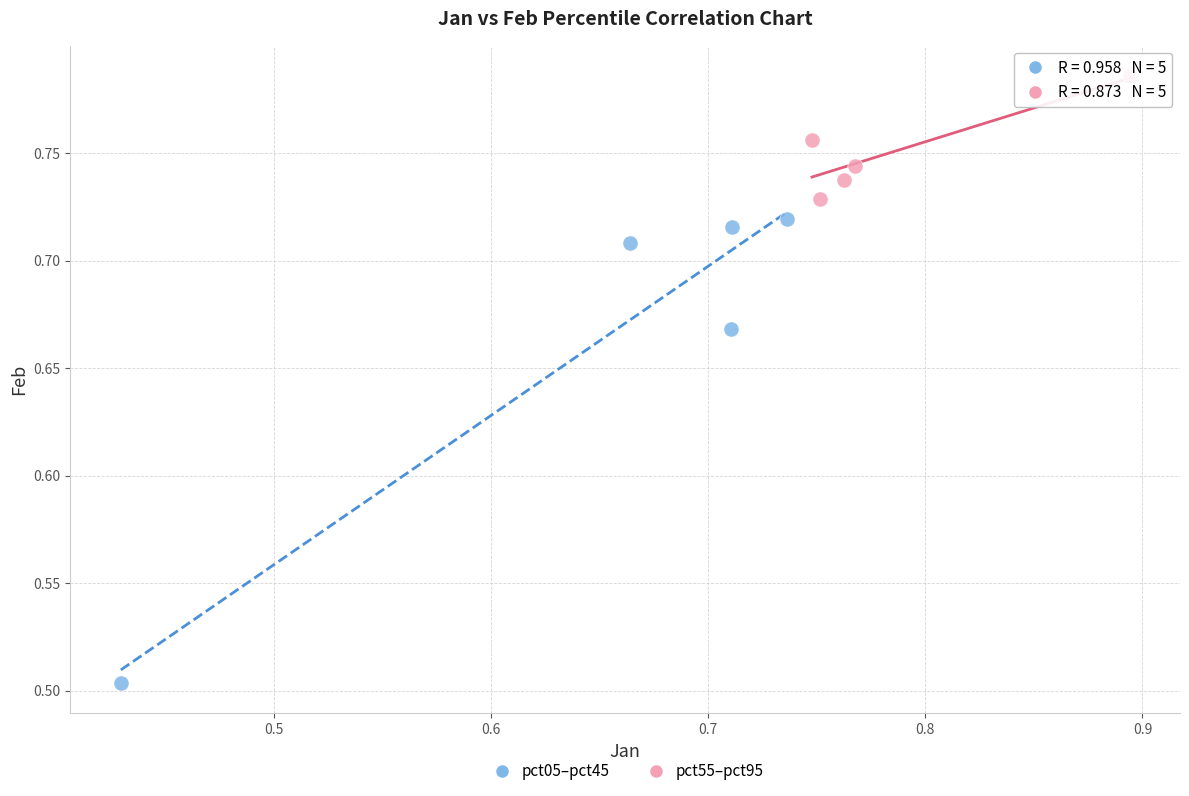

Which series contains the lowest Y value?

pct05–pct45